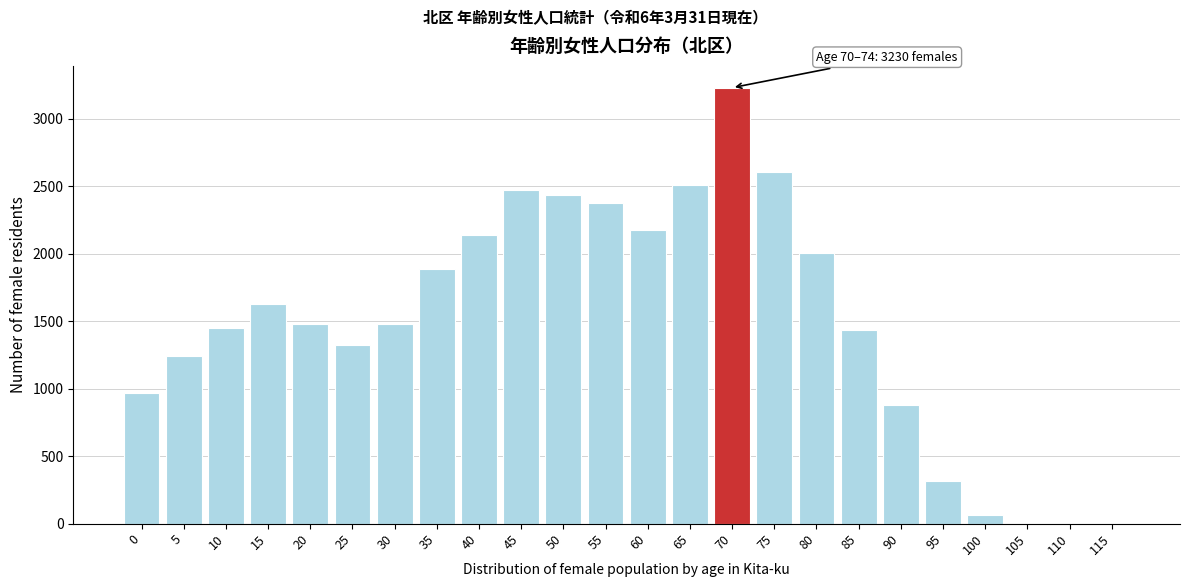

Which label corresponds to the largest value in the chart?

70